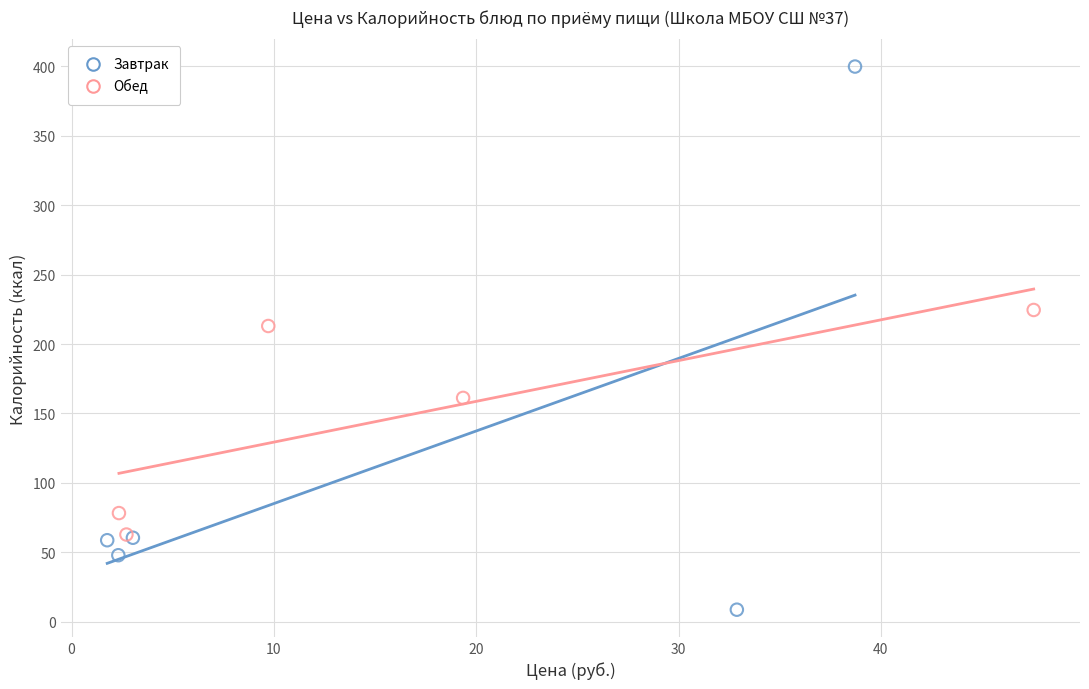

Which series reaches the minimum Y coordinate?

Завтрак